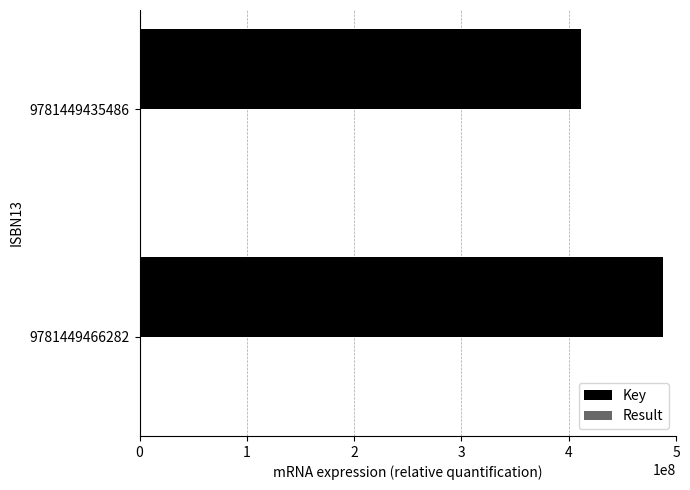

What is the maximum value shown in the chart?

487571561